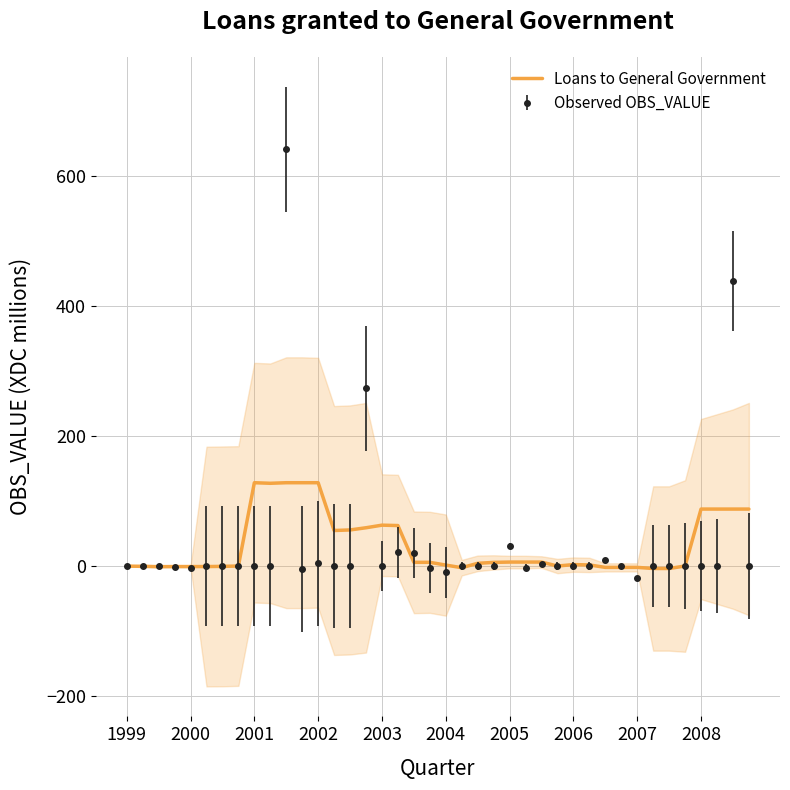

How many values are below 5?

20